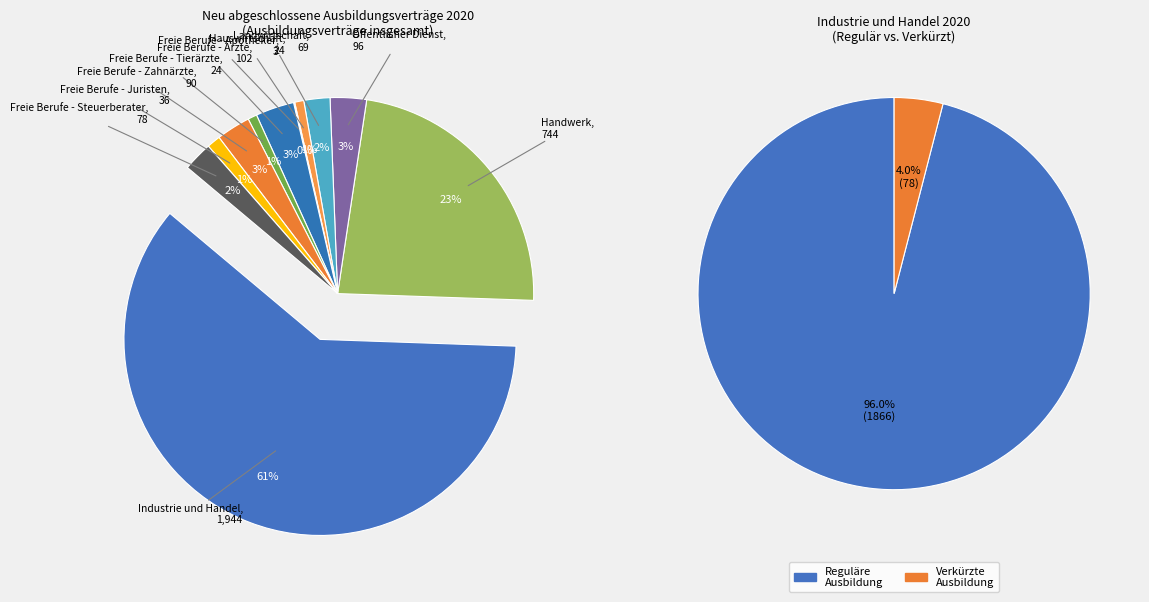

How many slices are in this pie chart?

11